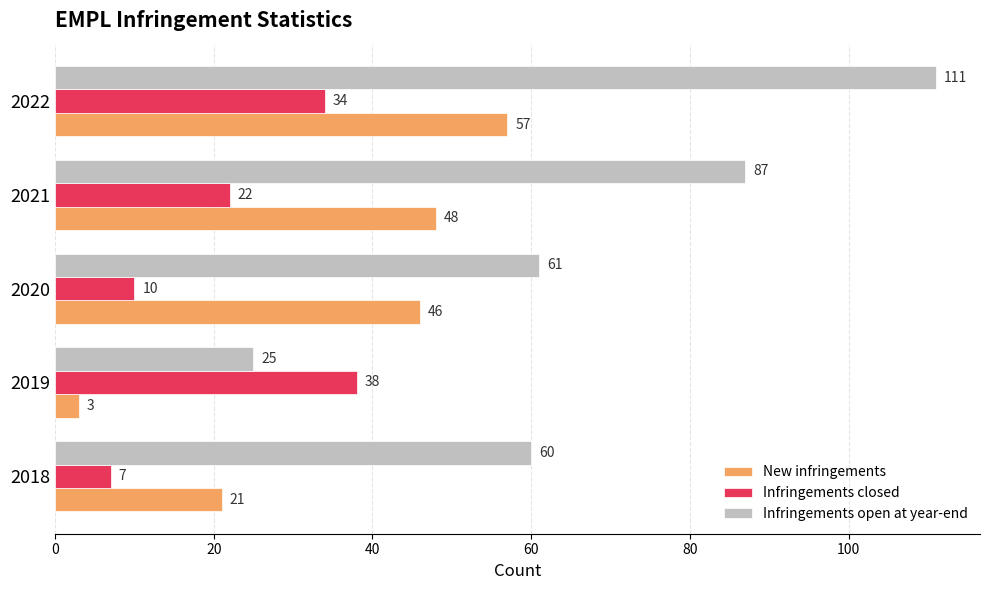

What is the difference between the highest and lowest values at 2021?

65